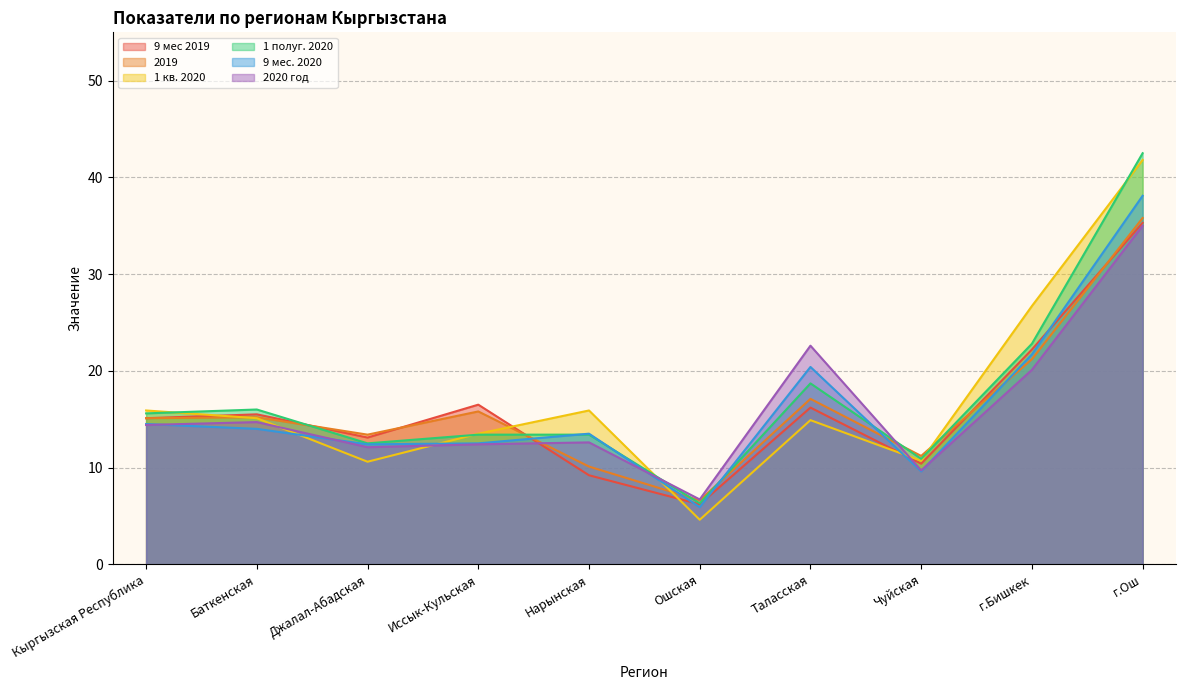

What is the sum of all 1 полуг. 2020 values?

172.1